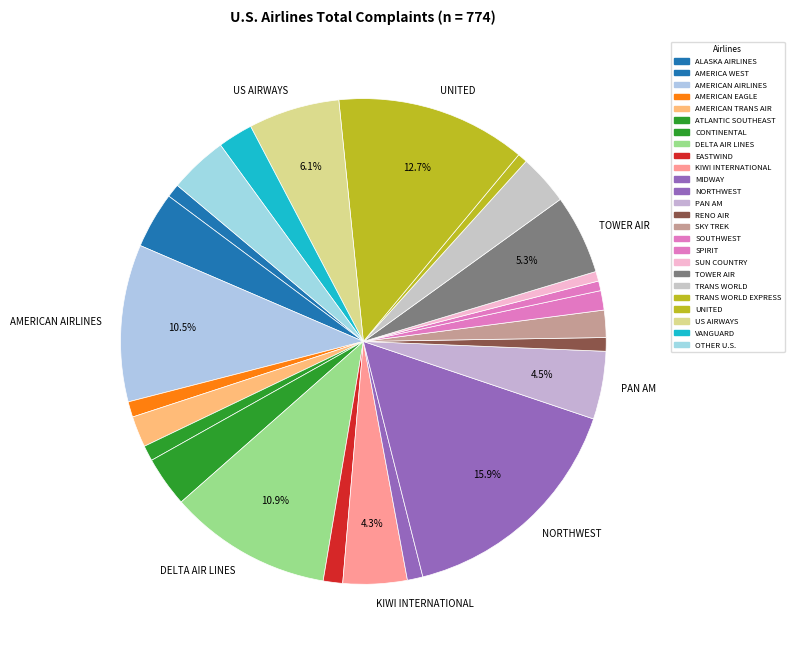

Count the number of slices in the pie.

25